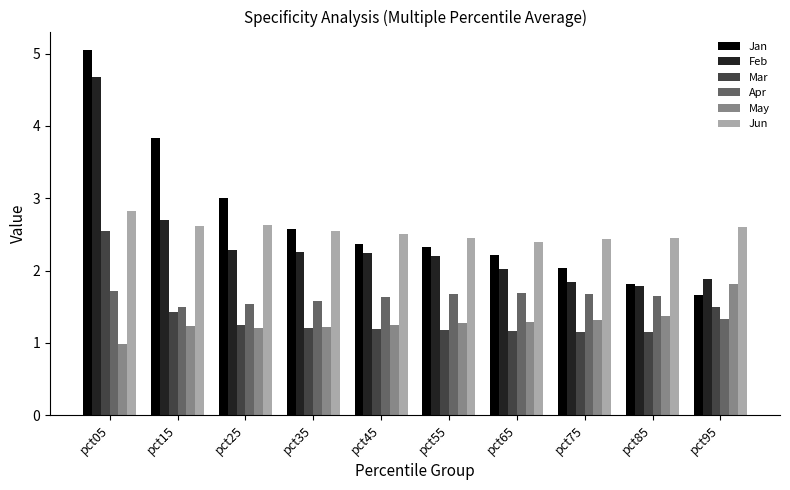

Which series changed the most between pct55 and pct95?

Jan